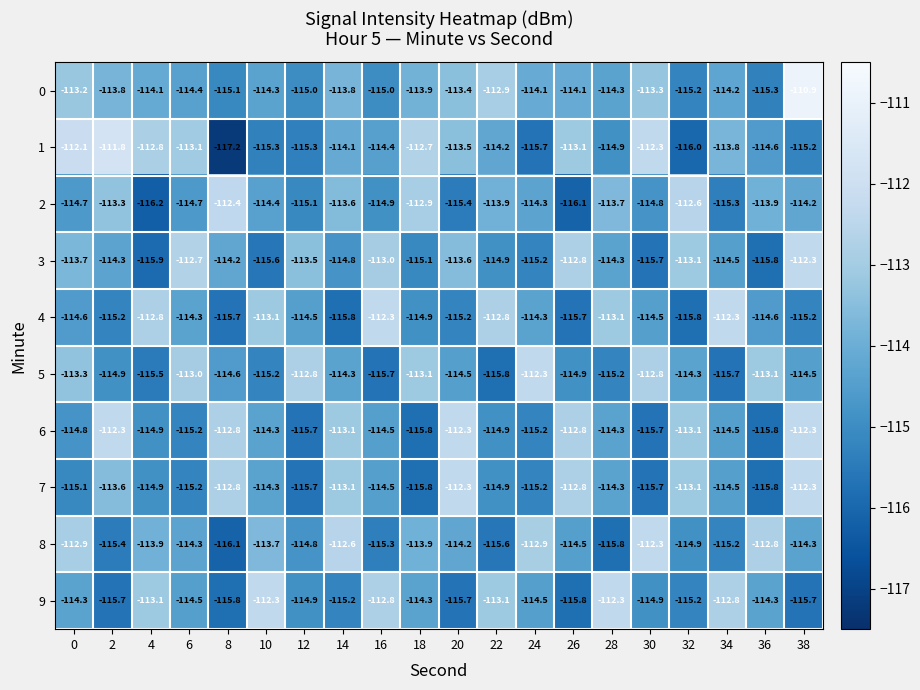

Is it true that 8 equals -113.9 at 18?

True